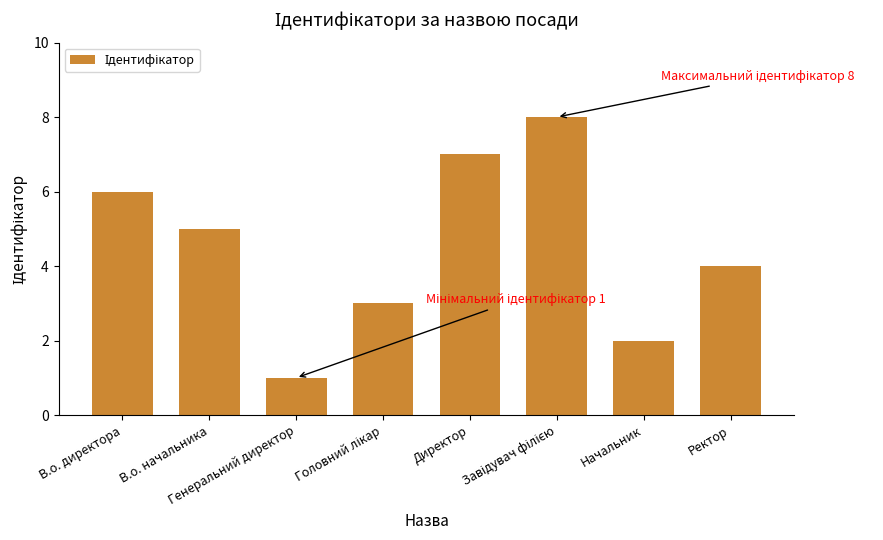

Where does the data first go above 5?

В.о. директора